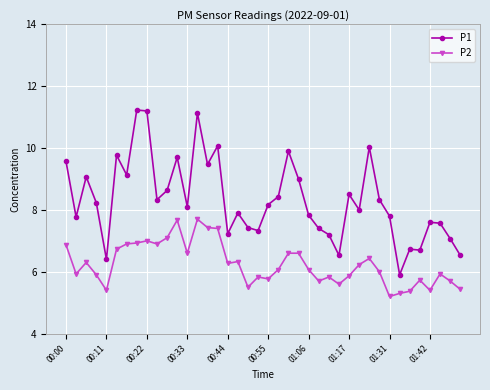

True or false: P1 and P2 cross at least once.

False